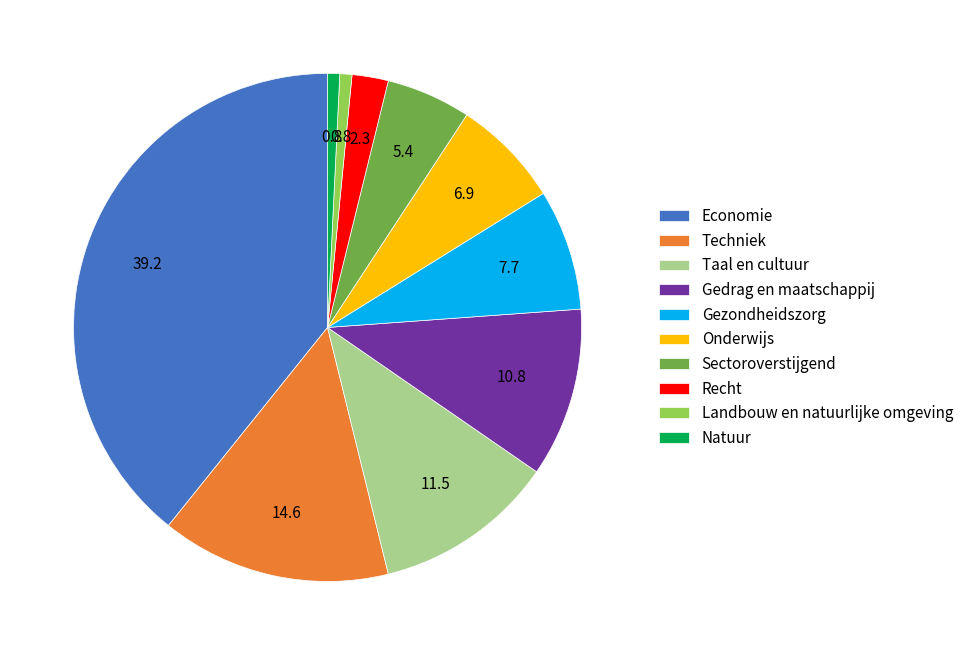

Which category has the biggest portion of the pie?

Economie